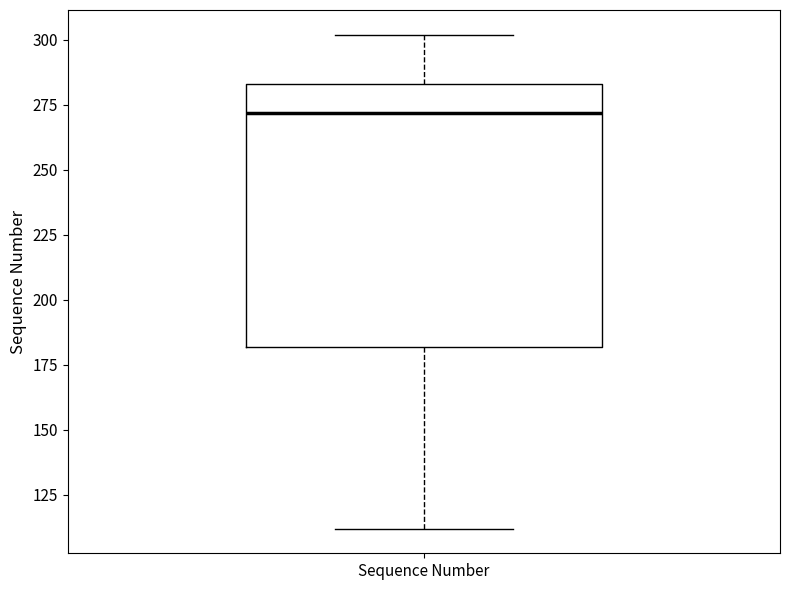

Read this box plot against the y-axis: the position of the median line, the range covered by the box, and the ends of both whiskers. The values are not printed on the chart, so give them approximately, as read against the axis.

median 270, box 180 to 285, whiskers 110 to 300